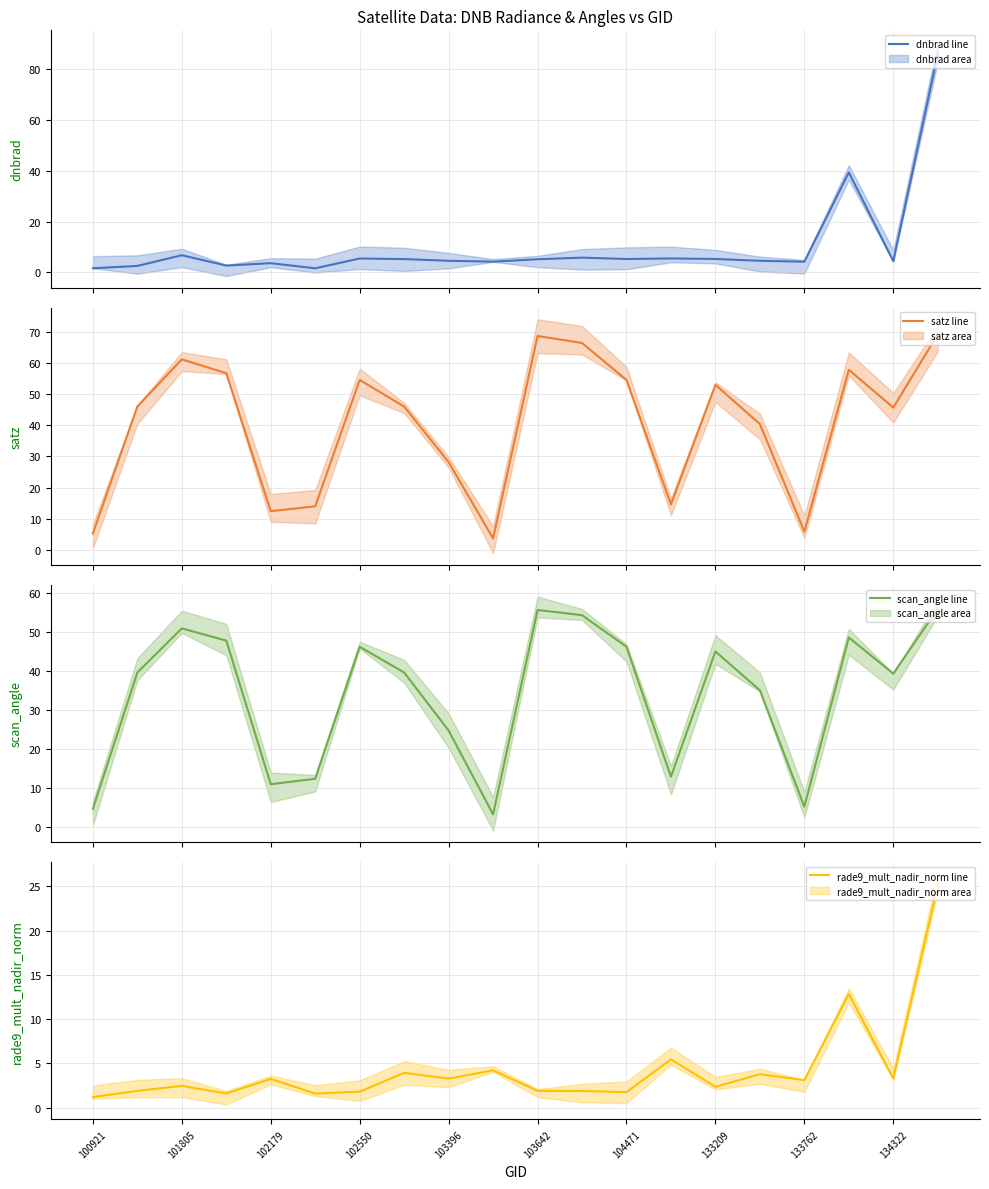

What is the average value of the dnbrad mean series?

10.2